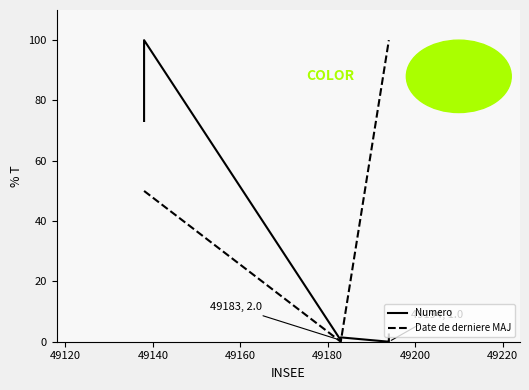

What is the maximum value shown in the chart?

100.0